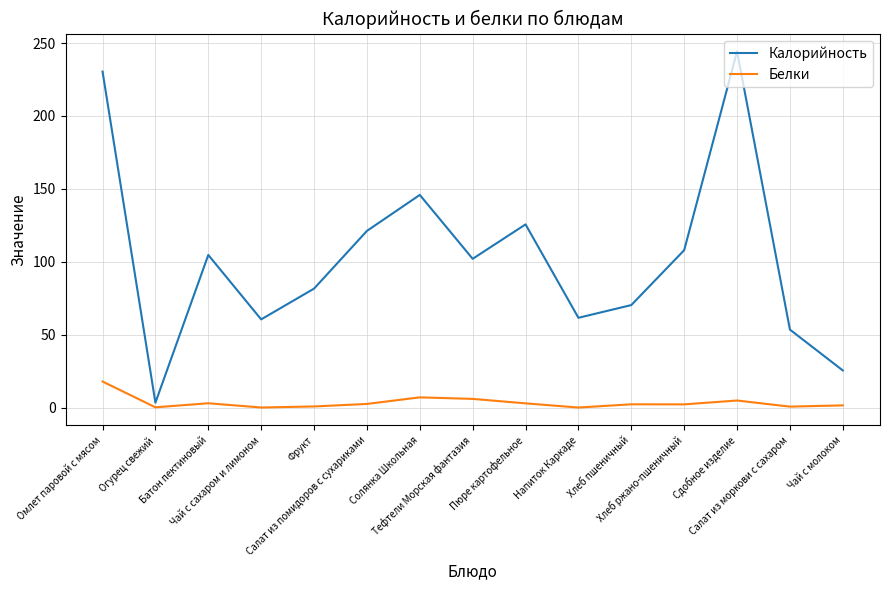

Which series has the largest range (max minus min)?

Калорийность